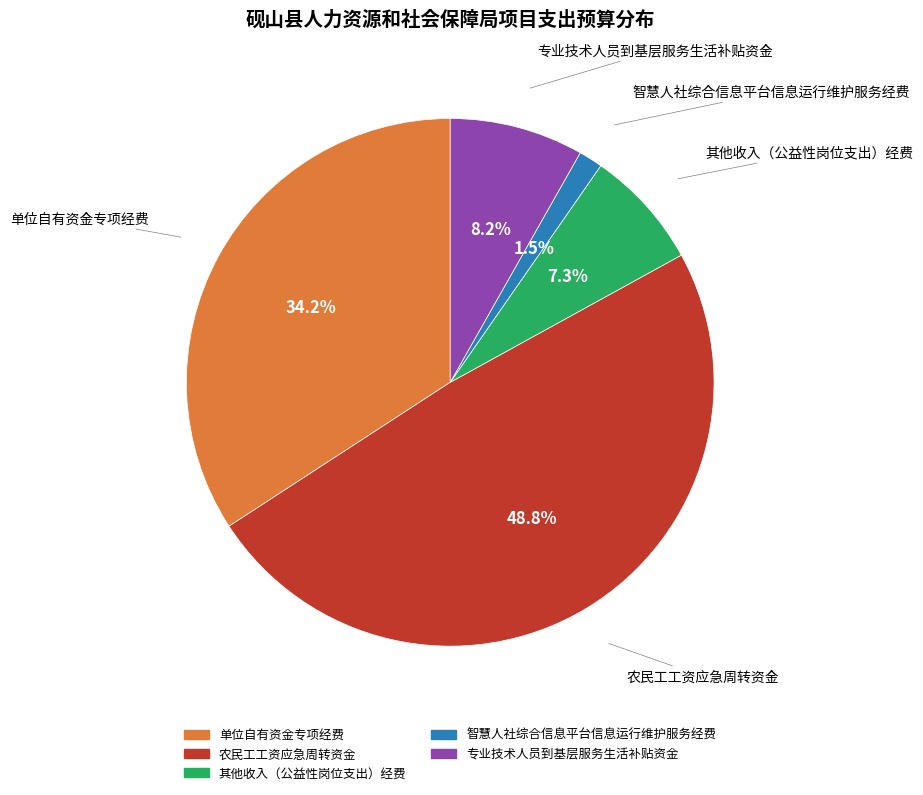

How many segments does this pie chart have?

5